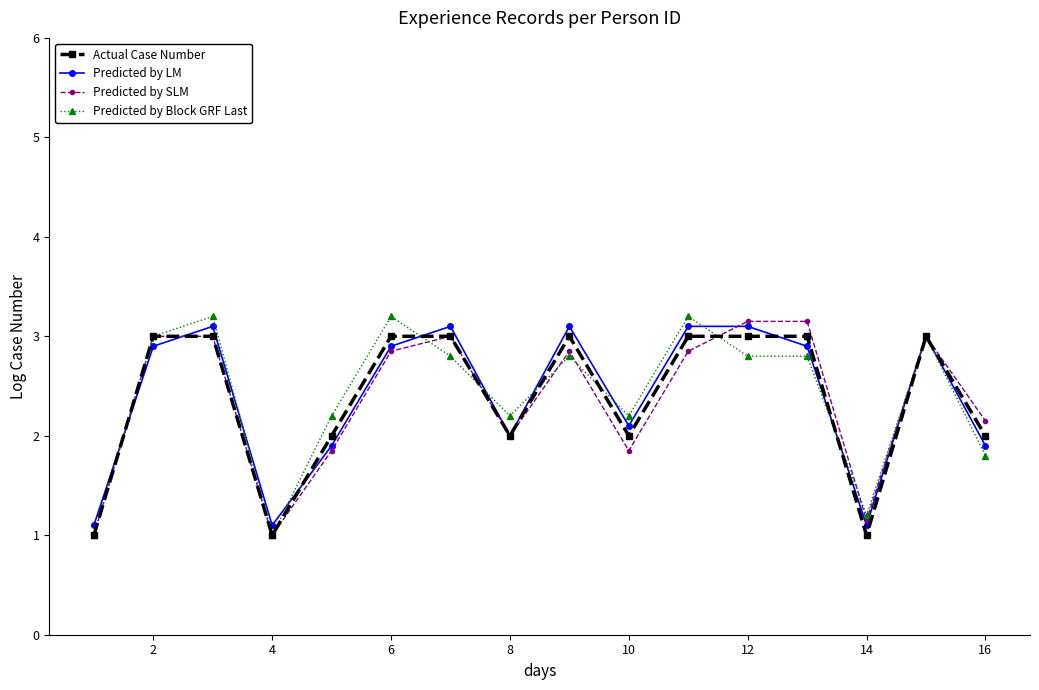

What is the highest value of the Predicted by Block GRF Last series?

3.2